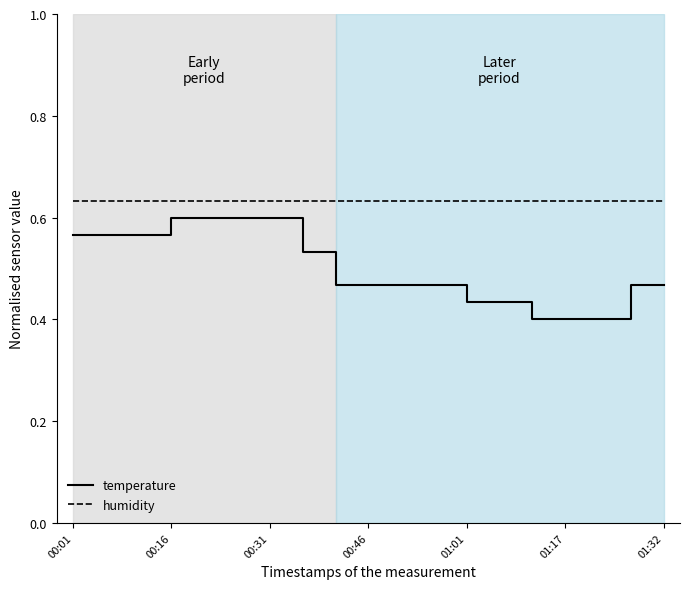

Rank the series by their average value, from highest to lowest.

humidity, temperature